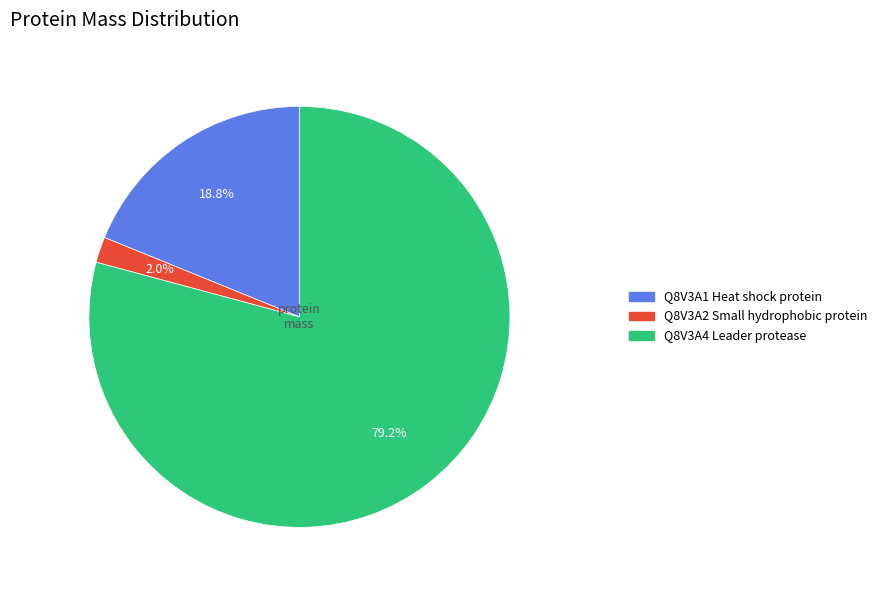

To the nearest percent, what is the difference between the largest and smallest slice percentages?

77%